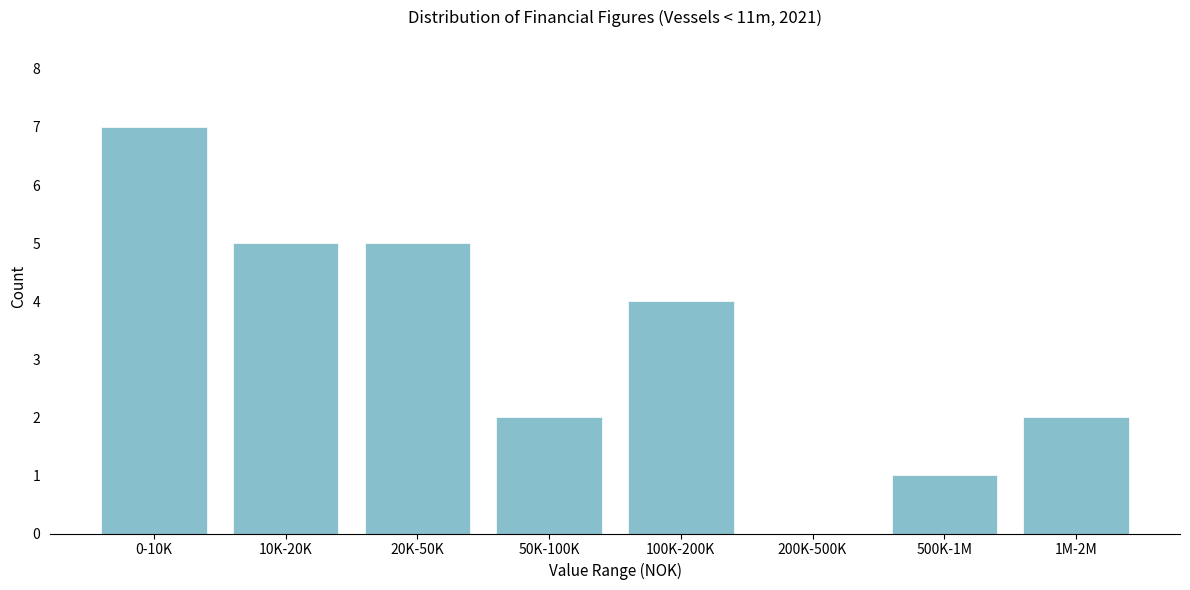

Reading left to right, extract all data points from this chart.

0-10K=7	10K-20K=5	20K-50K=5	50K-100K=2	100K-200K=4	200K-500K=0	500K-1M=1	1M-2M=2